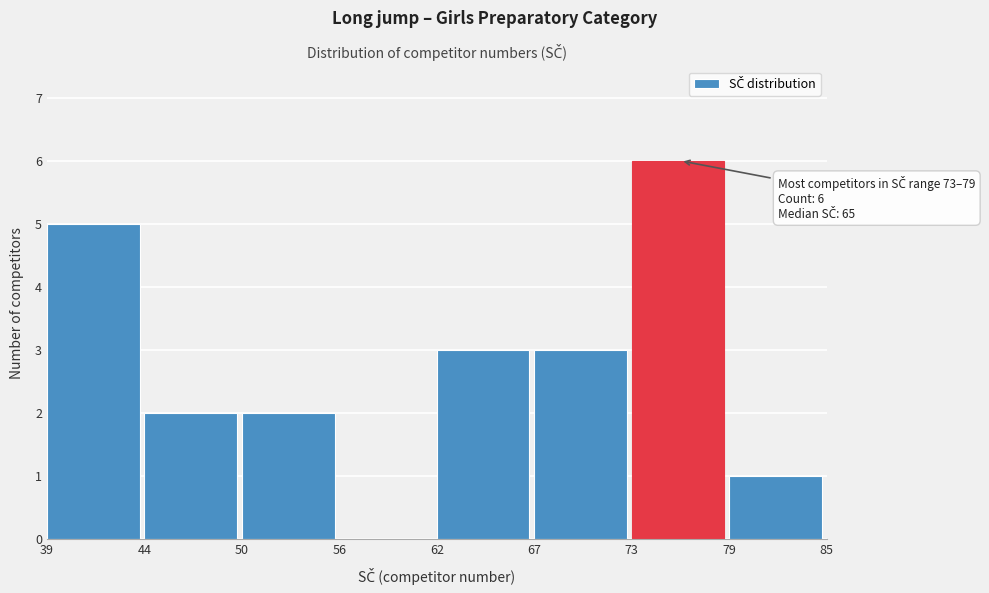

Reading right to left, transcribe all the data shown in this chart.

79=1	73=6	67=3	62=3	56=0	50=2	44=2	39=5